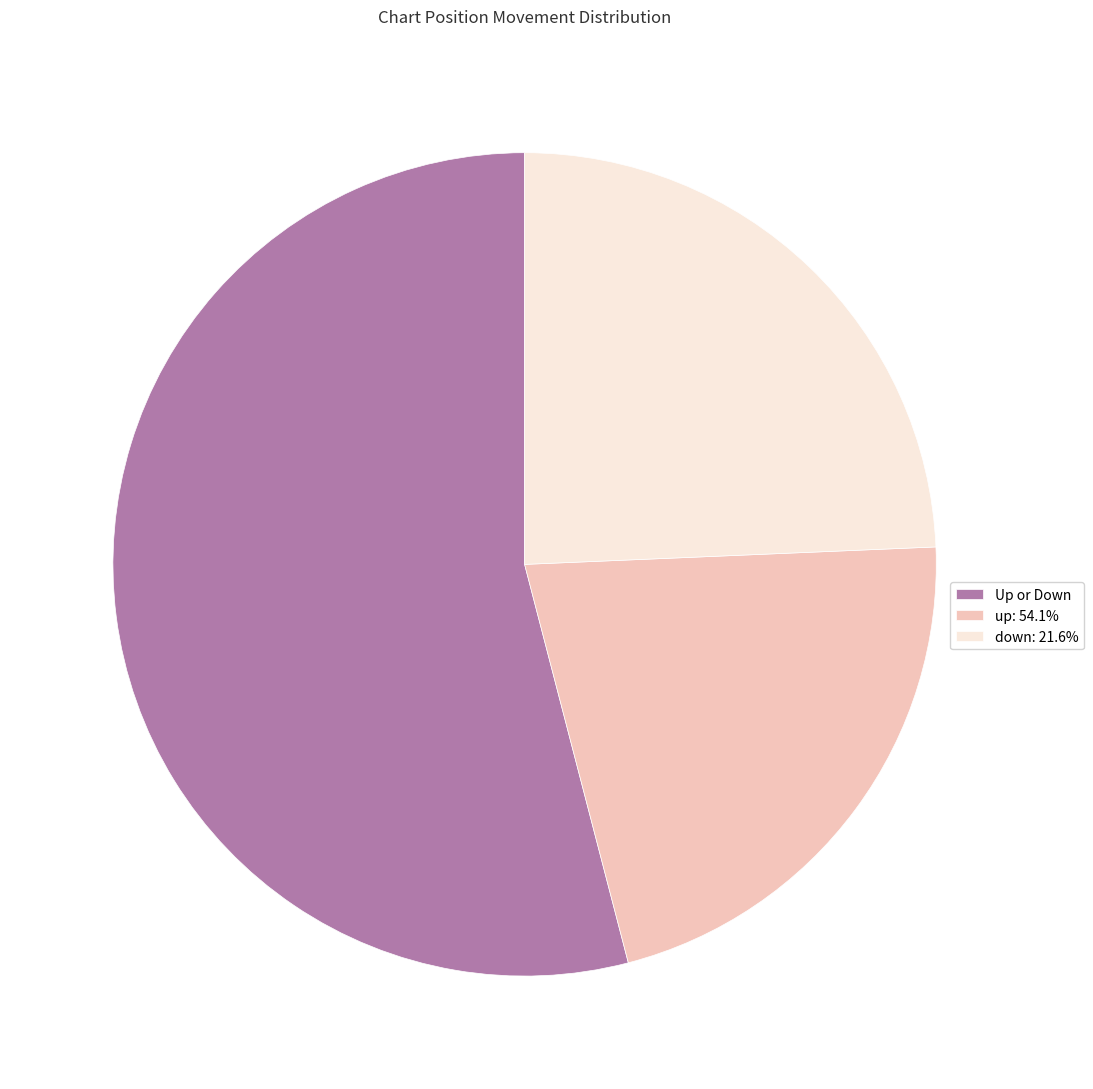

Combined, do up: 54.1% and down: 21.6% account for over 50%?

No